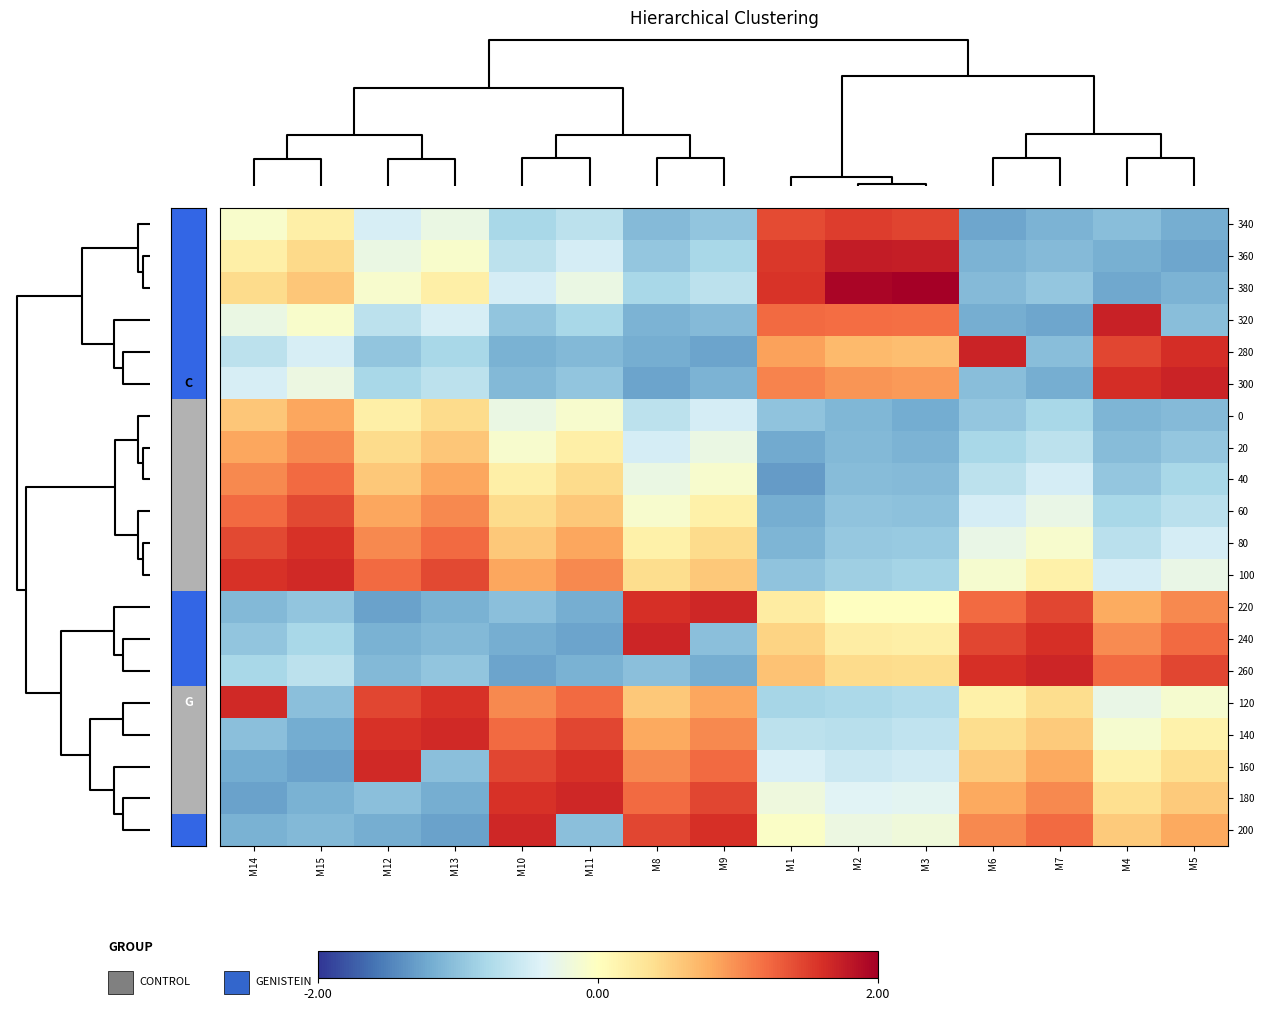

Reading left to right, list all the values displayed in this chart.

340: M14=-0.1	M15=0.2	M12=-0.5	M13=-0.3	M10=-0.8	M11=-0.7	M8=-1.1	M9=-1.0	M1=1.4	M2=1.5	M3=1.5	M6=-1.2	M7=-1.1	M4=-1.0	M5=-1.2
360: M14=0.2	M15=0.4	M12=-0.3	M13=-0.1	M10=-0.7	M11=-0.5	M8=-1.0	M9=-0.8	M1=1.5	M2=1.8	M3=1.7	M6=-1.1	M7=-1.1	M4=-1.2	M5=-1.2
380: M14=0.4	M15=0.6	M12=-0.1	M13=0.2	M10=-0.5	M11=-0.3	M8=-0.8	M9=-0.7	M1=1.6	M2=2.0	M3=2.0	M6=-1.1	M7=-1.0	M4=-1.2	M5=-1.1
320: M14=-0.3	M15=-0.1	M12=-0.7	M13=-0.5	M10=-1.0	M11=-0.8	M8=-1.1	M9=-1.1	M1=1.2	M2=1.2	M3=1.2	M6=-1.2	M7=-1.2	M4=1.7	M5=-1.0
280: M14=-0.7	M15=-0.5	M12=-1.0	M13=-0.8	M10=-1.1	M11=-1.1	M8=-1.2	M9=-1.3	M1=0.9	M2=0.7	M3=0.7	M6=1.7	M7=-1.0	M4=1.5	M5=1.6
300: M14=-0.5	M15=-0.2	M12=-0.8	M13=-0.7	M10=-1.1	M11=-1.0	M8=-1.3	M9=-1.1	M1=1.0	M2=0.9	M3=0.9	M6=-1.0	M7=-1.2	M4=1.6	M5=1.7
0: M14=0.6	M15=0.8	M12=0.2	M13=0.4	M10=-0.3	M11=-0.1	M8=-0.7	M9=-0.5	M1=-1.0	M2=-1.1	M3=-1.2	M6=-1.0	M7=-0.8	M4=-1.1	M5=-1.1
20: M14=0.8	M15=1.0	M12=0.4	M13=0.6	M10=-0.1	M11=0.2	M8=-0.5	M9=-0.3	M1=-1.2	M2=-1.1	M3=-1.1	M6=-0.8	M7=-0.7	M4=-1.1	M5=-1.0
40: M14=1.0	M15=1.2	M12=0.6	M13=0.8	M10=0.2	M11=0.4	M8=-0.3	M9=-0.1	M1=-1.3	M2=-1.0	M3=-1.1	M6=-0.7	M7=-0.5	M4=-1.0	M5=-0.8
60: M14=1.2	M15=1.4	M12=0.8	M13=1.0	M10=0.4	M11=0.6	M8=-0.1	M9=0.2	M1=-1.2	M2=-1.0	M3=-1.0	M6=-0.5	M7=-0.3	M4=-0.8	M5=-0.7
80: M14=1.4	M15=1.6	M12=1.0	M13=1.2	M10=0.6	M11=0.8	M8=0.2	M9=0.4	M1=-1.1	M2=-1.0	M3=-0.9	M6=-0.3	M7=-0.1	M4=-0.7	M5=-0.5
100: M14=1.6	M15=1.6	M12=1.2	M13=1.4	M10=0.8	M11=1.0	M8=0.4	M9=0.6	M1=-1.0	M2=-0.9	M3=-0.8	M6=-0.1	M7=0.2	M4=-0.5	M5=-0.3
220: M14=-1.1	M15=-1.0	M12=-1.3	M13=-1.1	M10=-1.0	M11=-1.2	M8=1.6	M9=1.7	M1=0.2	M2=-0.0	M3=-0.0	M6=1.2	M7=1.4	M4=0.8	M5=1.0
240: M14=-1.0	M15=-0.8	M12=-1.1	M13=-1.1	M10=-1.2	M11=-1.3	M8=1.7	M9=-1.0	M1=0.5	M2=0.2	M3=0.2	M6=1.4	M7=1.6	M4=1.0	M5=1.2
260: M14=-0.8	M15=-0.7	M12=-1.1	M13=-1.0	M10=-1.3	M11=-1.1	M8=-1.0	M9=-1.2	M1=0.6	M2=0.4	M3=0.4	M6=1.6	M7=1.7	M4=1.2	M5=1.4
120: M14=1.6	M15=-1.0	M12=1.4	M13=1.6	M10=1.0	M11=1.2	M8=0.6	M9=0.8	M1=-0.8	M2=-0.8	M3=-0.7	M6=0.2	M7=0.4	M4=-0.3	M5=-0.1
140: M14=-1.0	M15=-1.2	M12=1.6	M13=1.7	M10=1.2	M11=1.4	M8=0.8	M9=1.0	M1=-0.7	M2=-0.7	M3=-0.6	M6=0.4	M7=0.6	M4=-0.1	M5=0.2
160: M14=-1.2	M15=-1.3	M12=1.7	M13=-1.0	M10=1.4	M11=1.6	M8=1.0	M9=1.2	M1=-0.4	M2=-0.6	M3=-0.5	M6=0.6	M7=0.8	M4=0.2	M5=0.4
180: M14=-1.3	M15=-1.1	M12=-1.0	M13=-1.2	M10=1.6	M11=1.7	M8=1.2	M9=1.4	M1=-0.2	M2=-0.4	M3=-0.4	M6=0.8	M7=1.0	M4=0.4	M5=0.6
200: M14=-1.1	M15=-1.1	M12=-1.2	M13=-1.3	M10=1.7	M11=-1.0	M8=1.4	M9=1.6	M1=-0.1	M2=-0.2	M3=-0.2	M6=1.0	M7=1.2	M4=0.6	M5=0.8